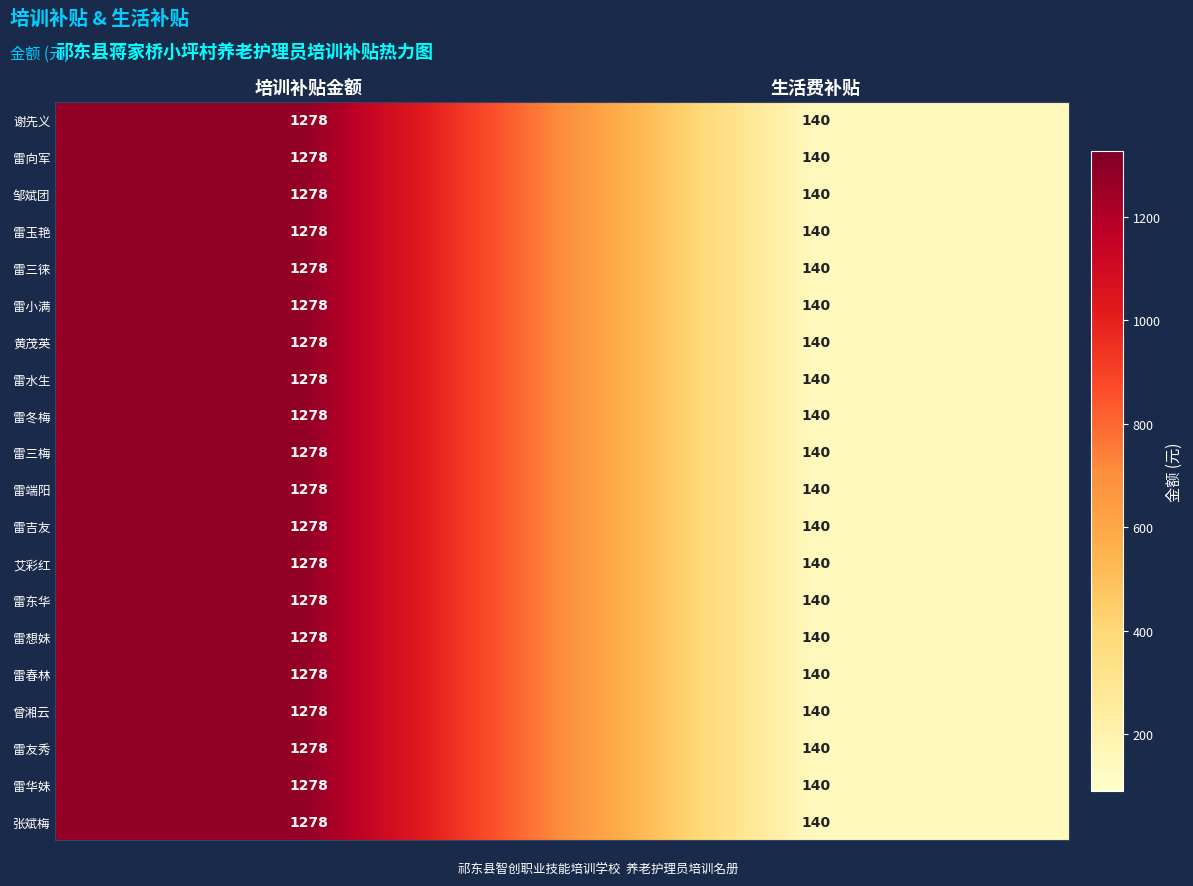

Rank the categories by 雷三梅 value from lowest to highest.

生活费补贴, 培训补贴金额